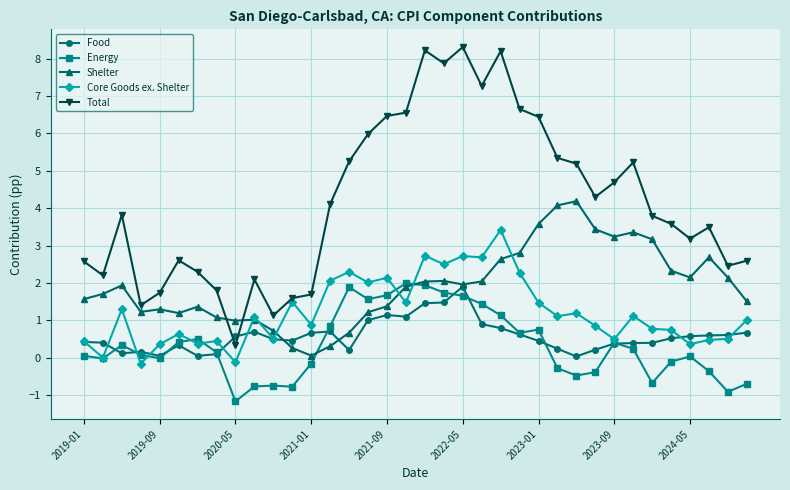

After their last crossing, which series has the higher values: Shelter or Total?

Total